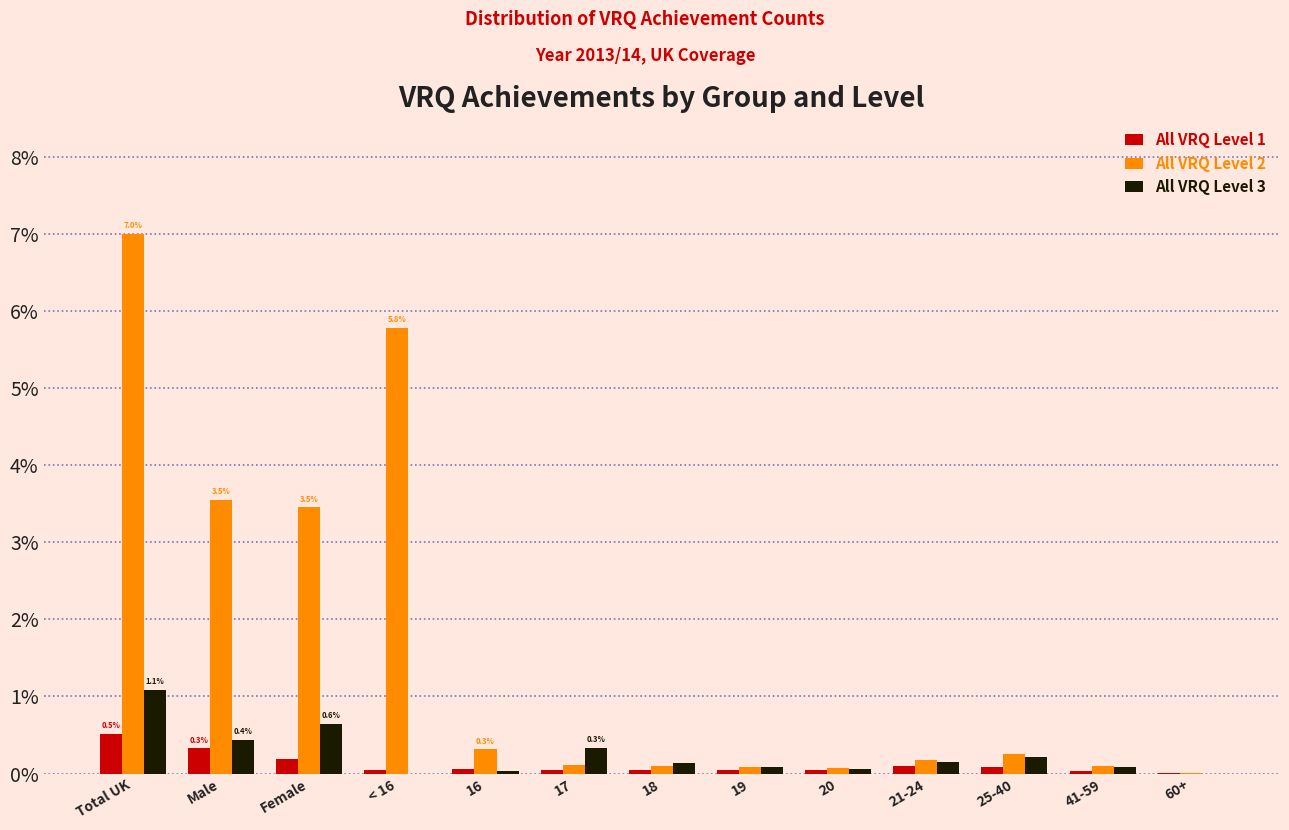

Is the value of All VRQ Level 2 at Female greater than the value of All VRQ Level 1 at 17?

Yes